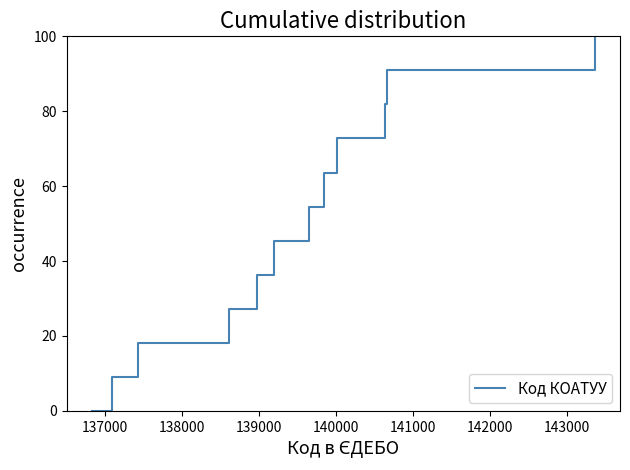

What is the greatest value displayed?

100.0